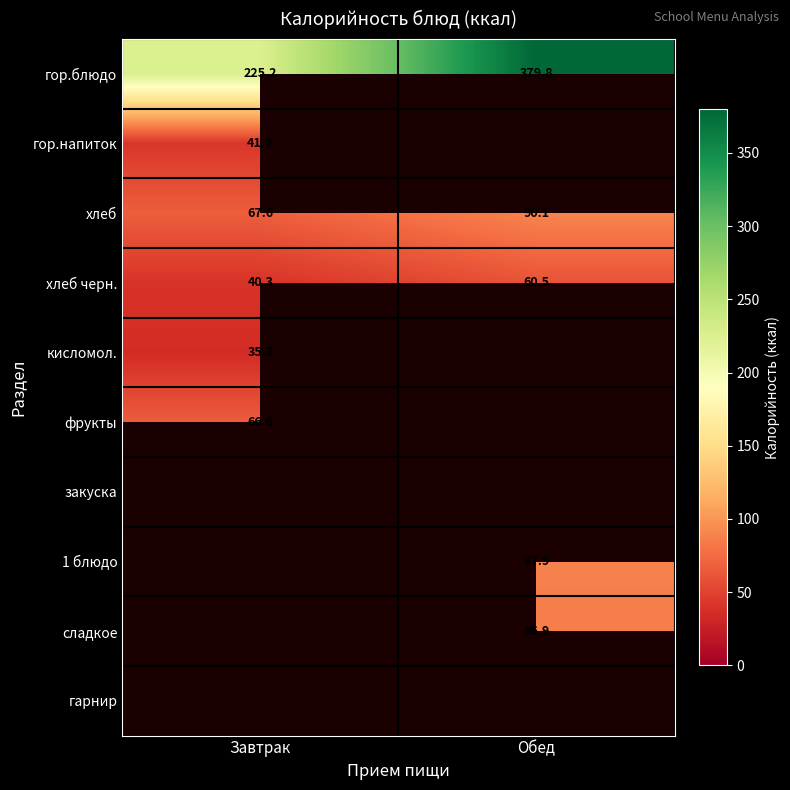

At how many categories does at least one series exceed 82?

2